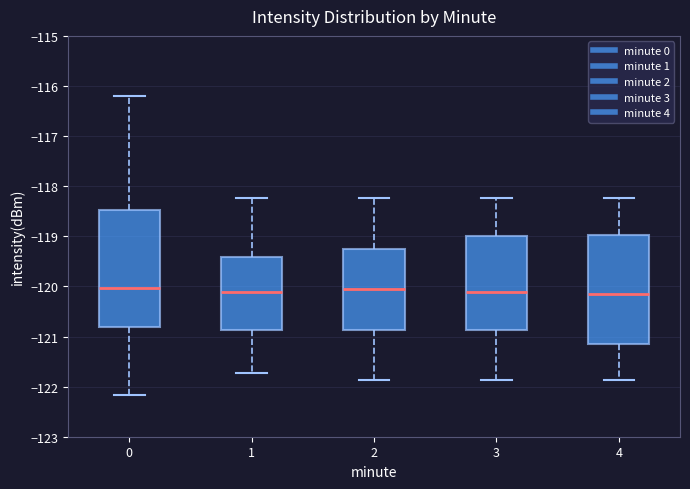

Where is the lower edge of the box at x = 4 on the y-axis? The values are not printed on the chart, so give them approximately, as read against the axis.

-121.1